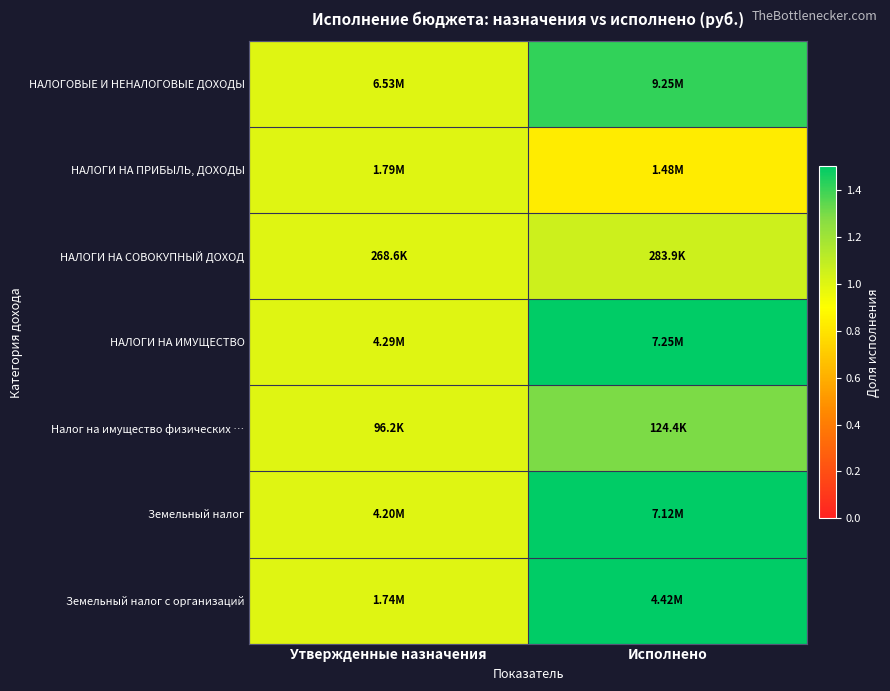

What is the total value across all series at Утвержденные назначения?

7.0